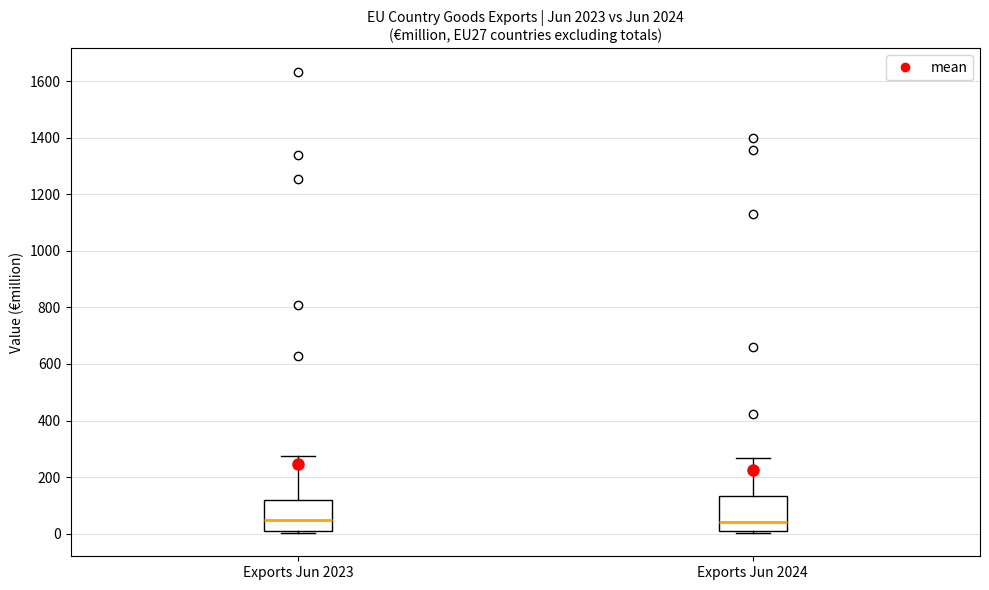

Reading left to right, transcribe this box plot: for each box, give where its median line is, the range the box spans, and where its two whiskers end, as read against the y-axis. The values are not printed on the chart, so give them approximately, as read against the axis.

Exports Jun 2023: median 40, box 20 to 120, whiskers 0 to 280
Exports Jun 2024: median 40, box 20 to 140, whiskers 0 to 260